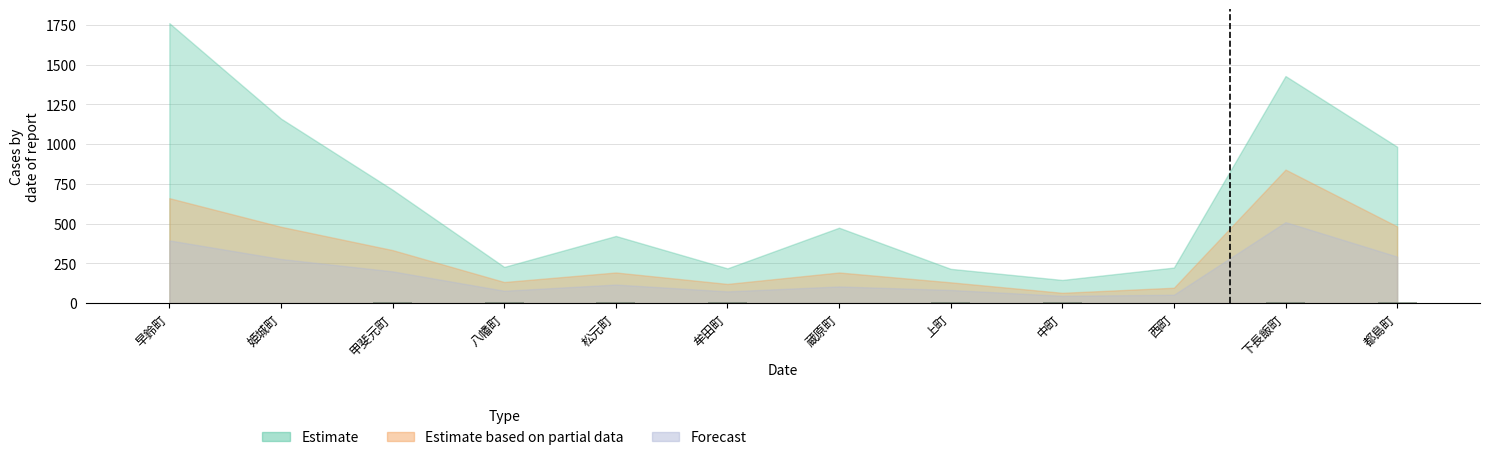

Count the number of categories in the chart.

12